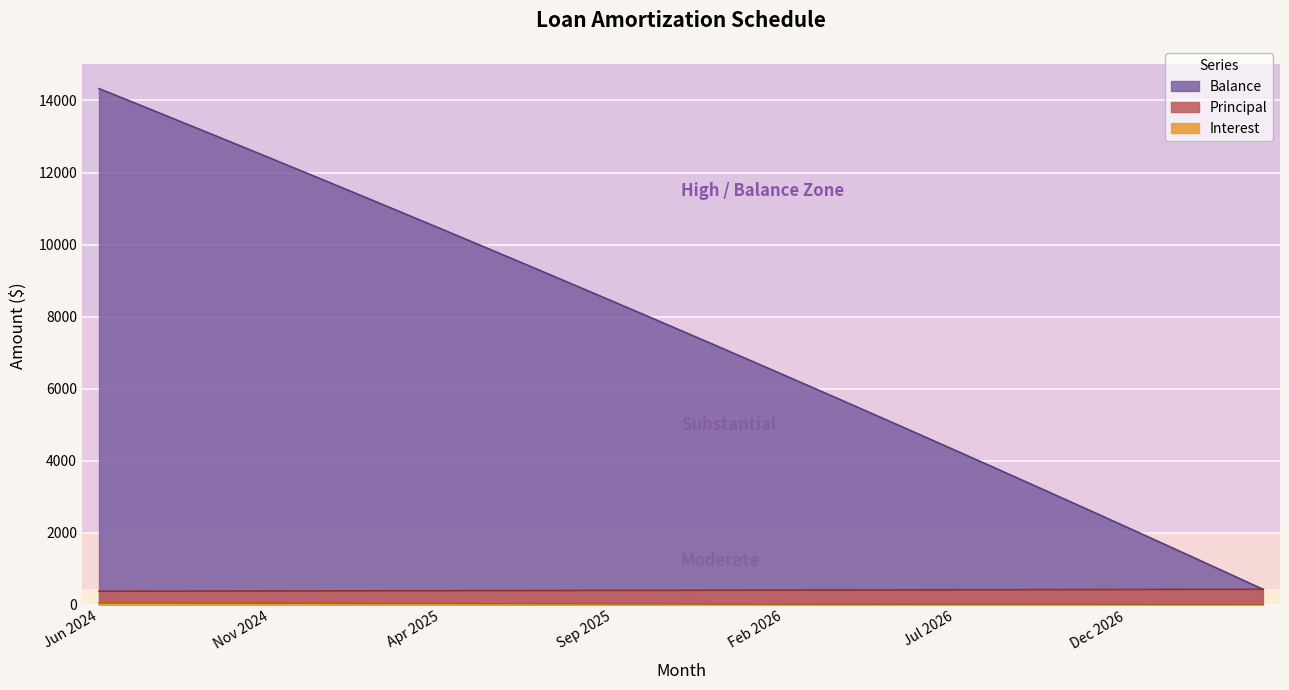

Between Mar 2025 and Jul 2024, which is larger?

Jul 2024